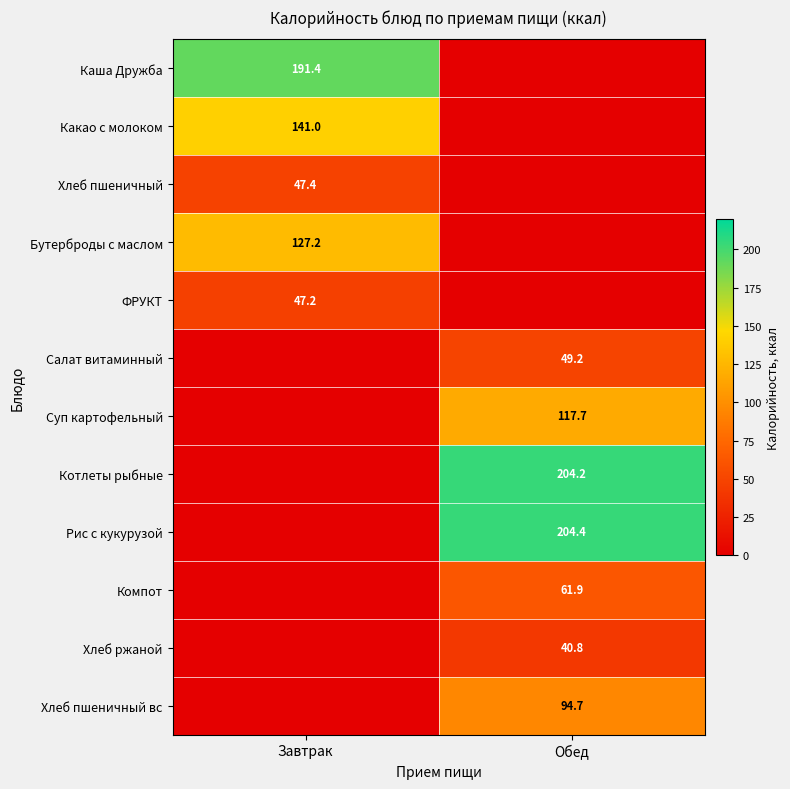

What is the difference between the highest and lowest values at Завтрак?

191.4